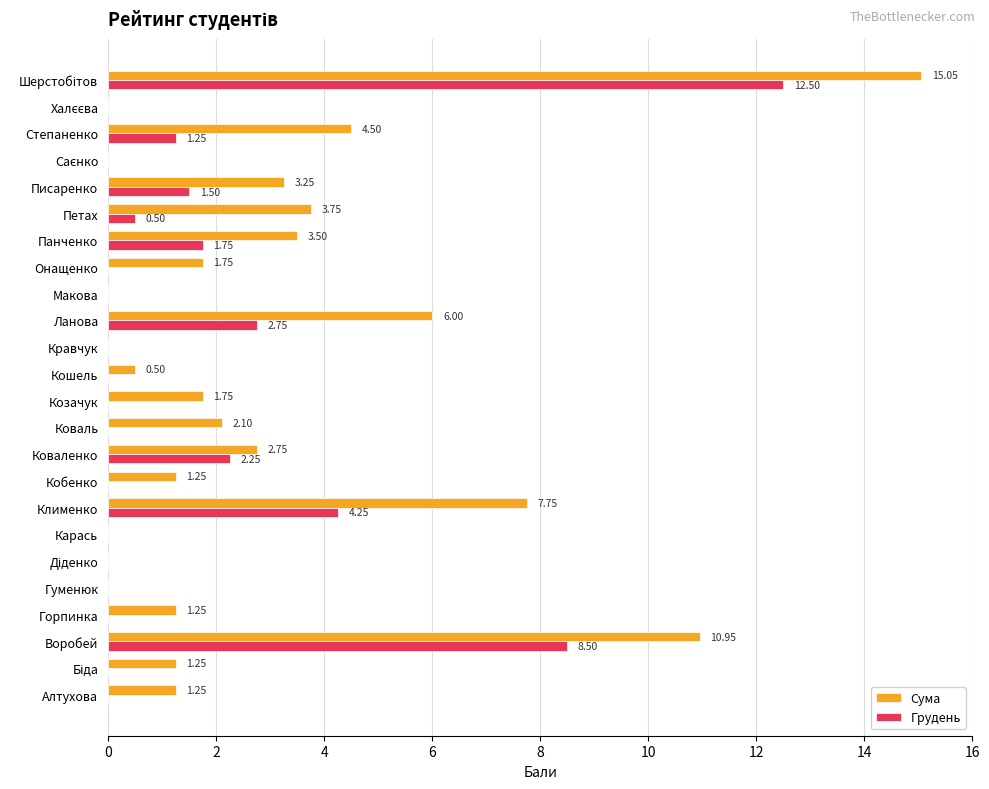

Is the value of Сума at Петах greater than the value of Грудень at Гуменюк?

Yes